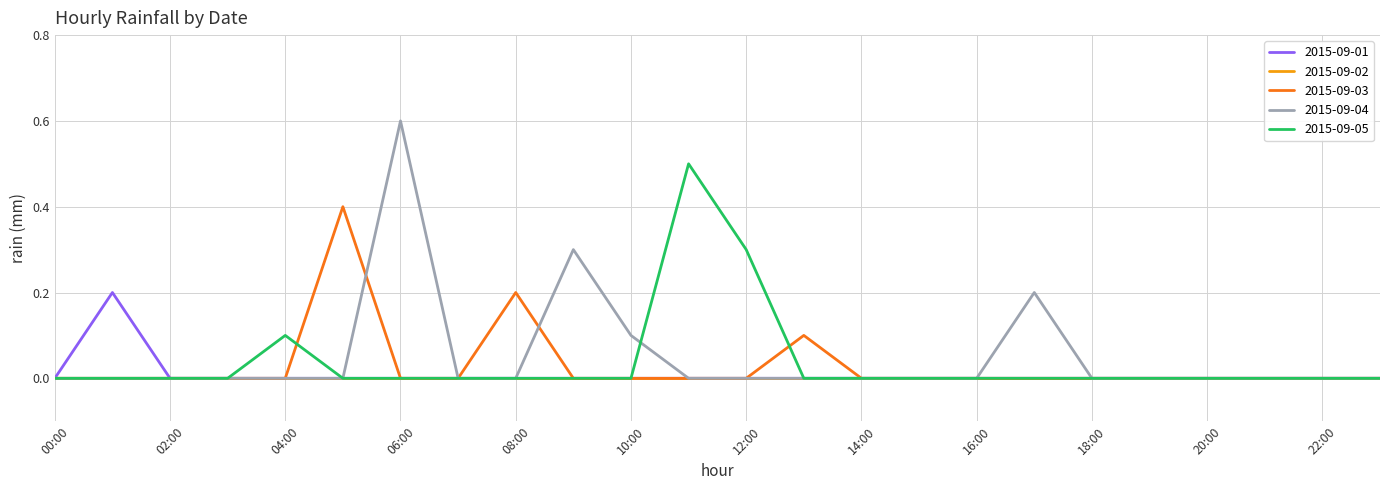

What is the maximum value shown in the chart?

0.6